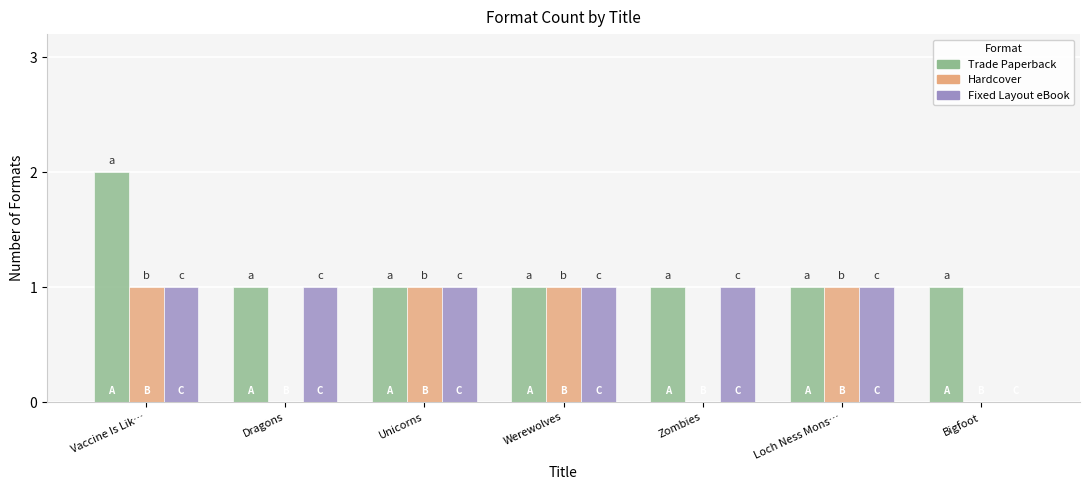

What is the sum of the Trade Paperback values at Vaccine Is Lik… and Zombies?

3